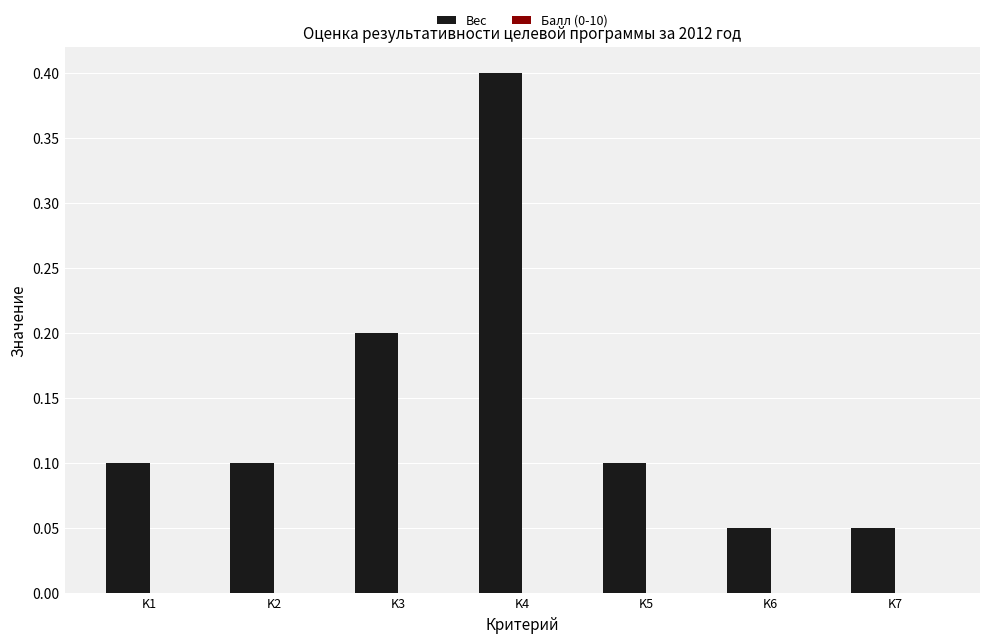

Count the values in the range 0 to 1.

7